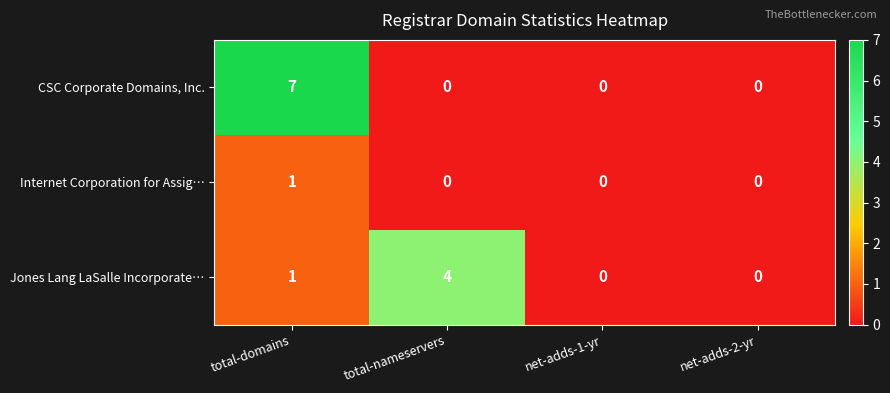

Reading right to left, what are all the values shown in this chart?

CSC Corporate Domains, Inc.: net-adds-2-yr=0	net-adds-1-yr=0	total-nameservers=0	total-domains=7
Internet Corporation for Assig…: net-adds-2-yr=0	net-adds-1-yr=0	total-nameservers=0	total-domains=1
Jones Lang LaSalle Incorporate…: net-adds-2-yr=0	net-adds-1-yr=0	total-nameservers=4	total-domains=1